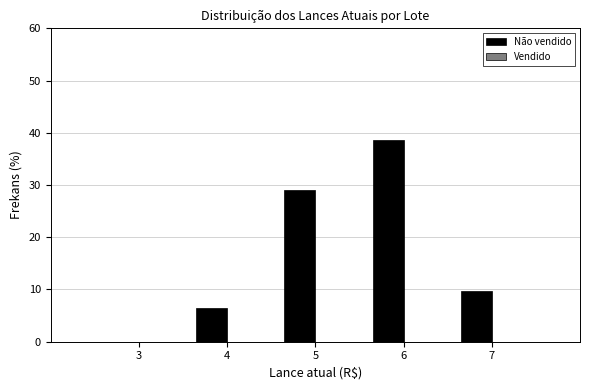

Reading right to left, list all the values displayed in this chart.

7=9.7	6=38.7	5=29.0	4=6.5	3=0.0